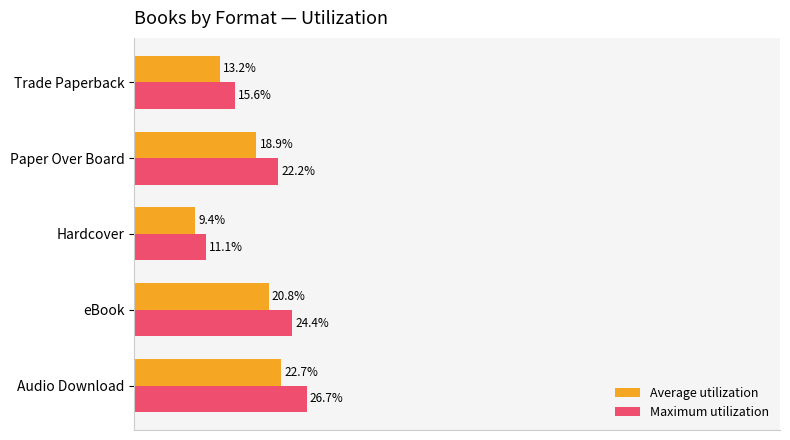

What are all the series names shown in the legend?

Average utilization, Maximum utilization